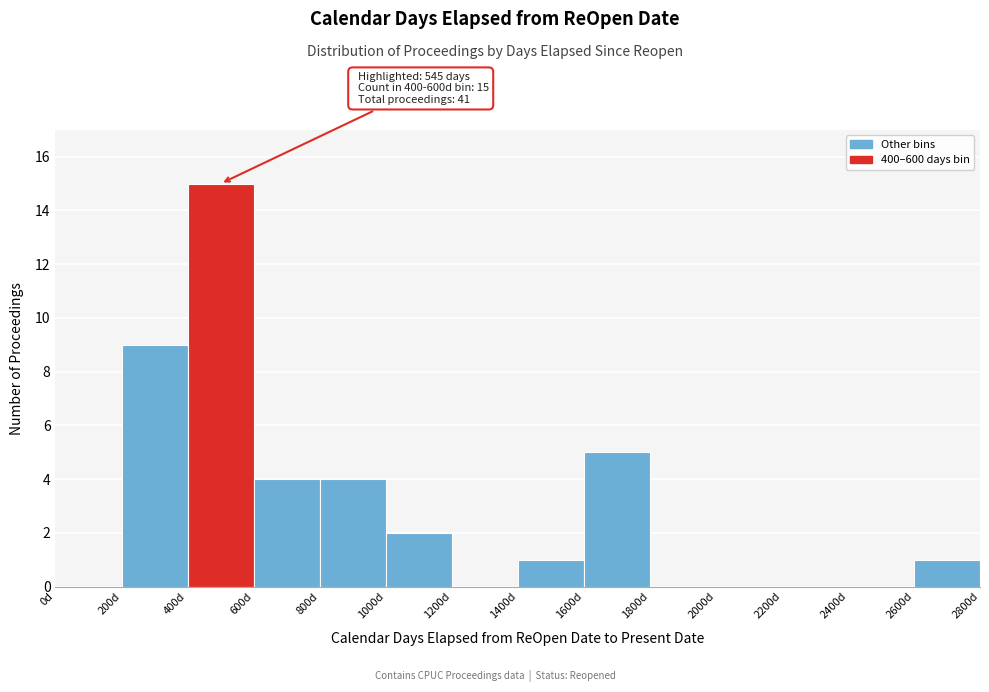

Which range on the x-axis has the tallest bar?

400 to 600